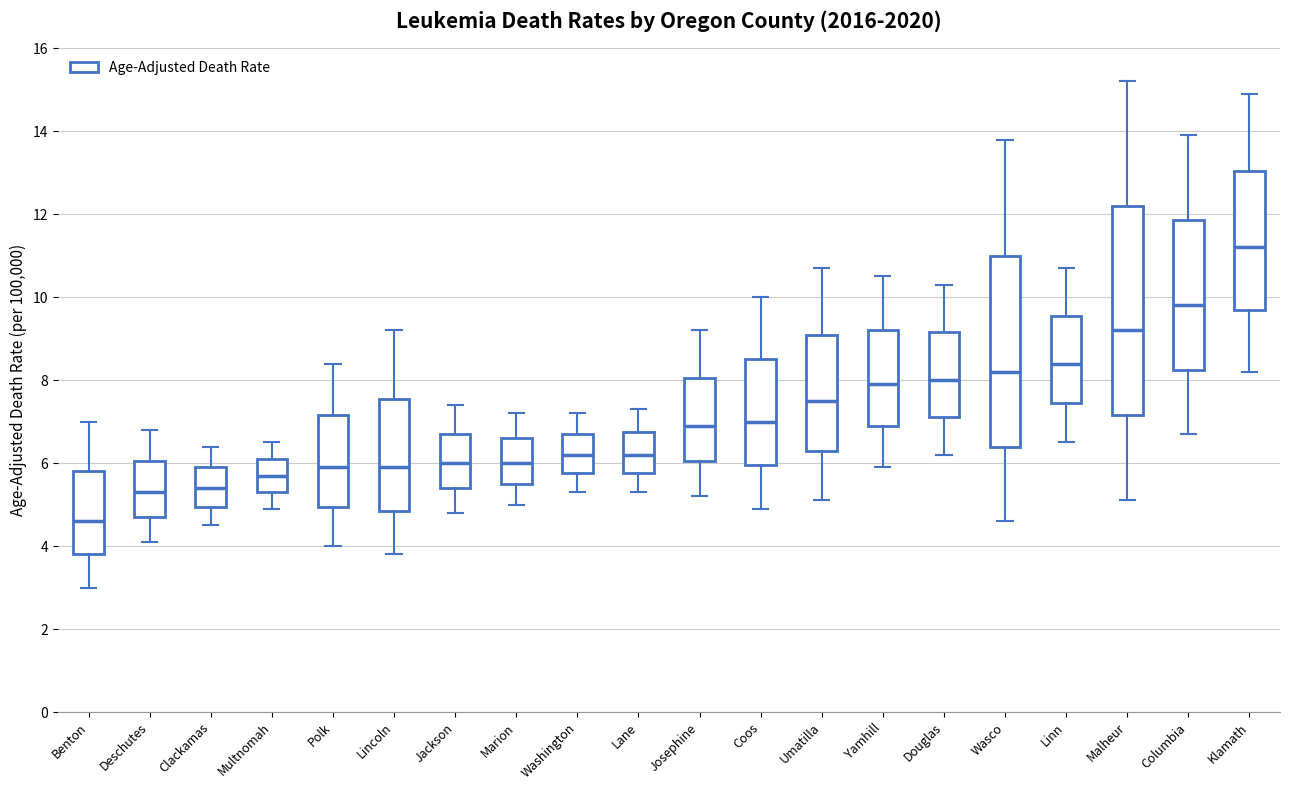

Which box is the tallest, from its lower edge to its upper edge?

Malheur